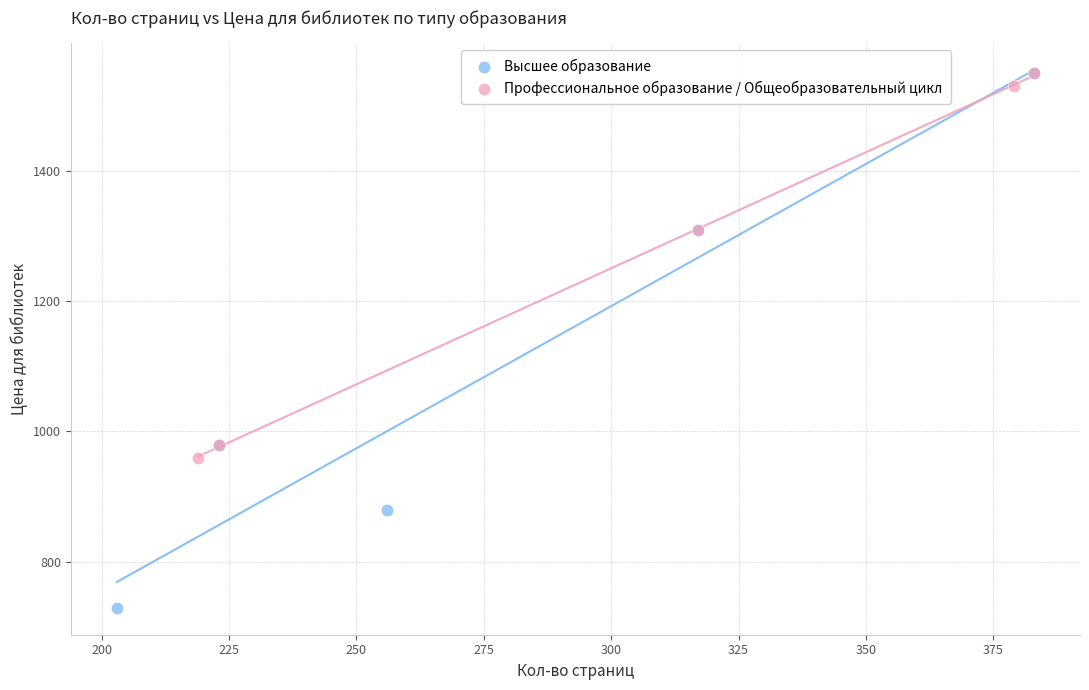

Which series has the largest Y range (max minus min)?

Высшее образование